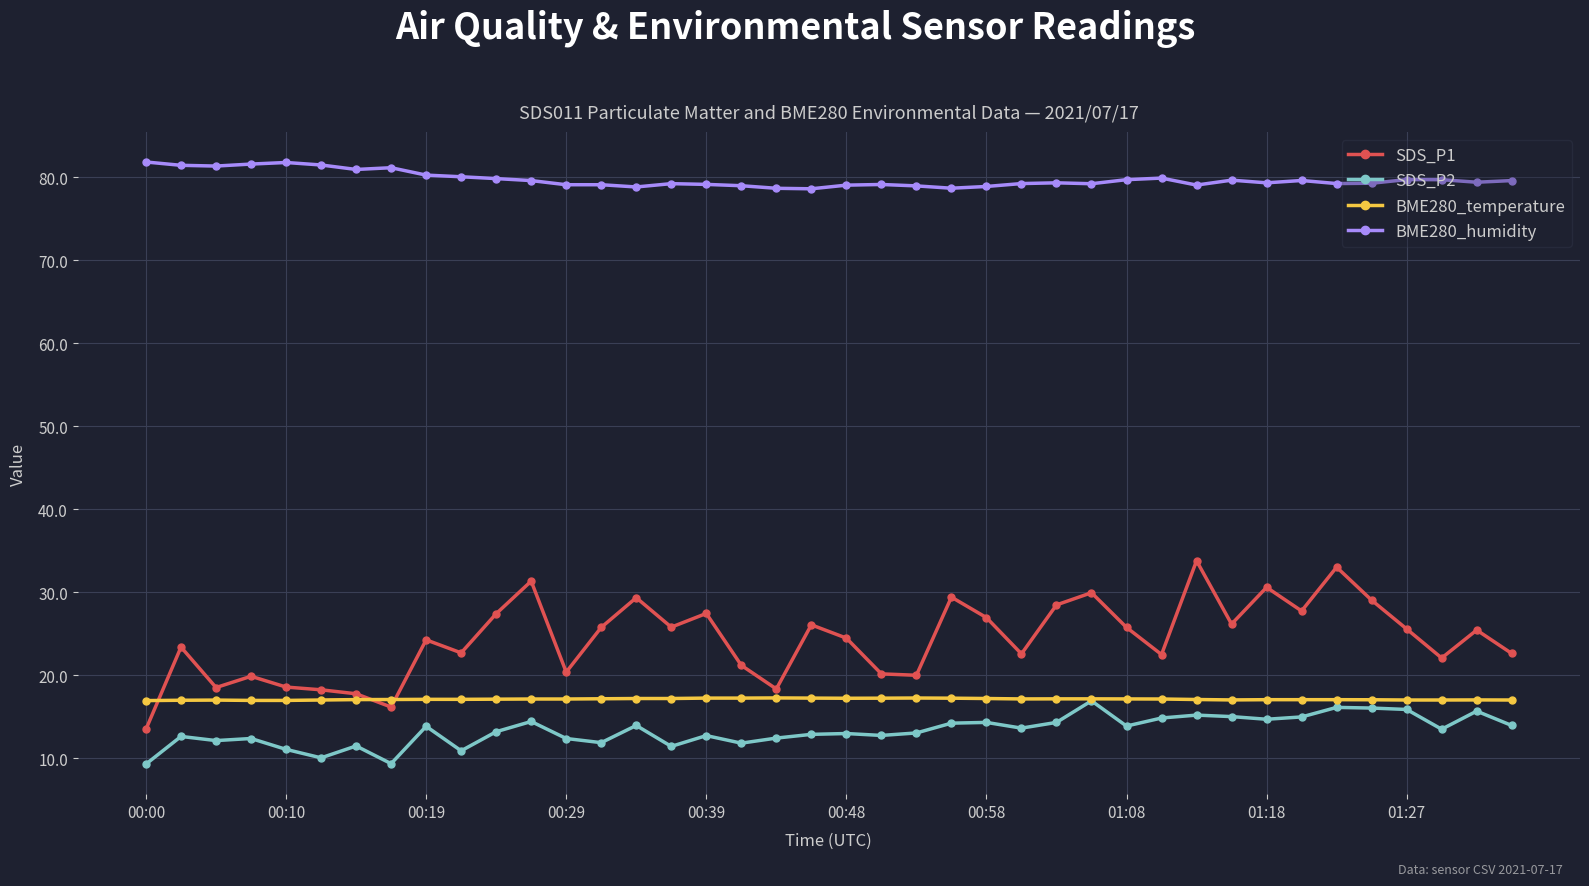

Does the chart have visible grid lines?

Yes